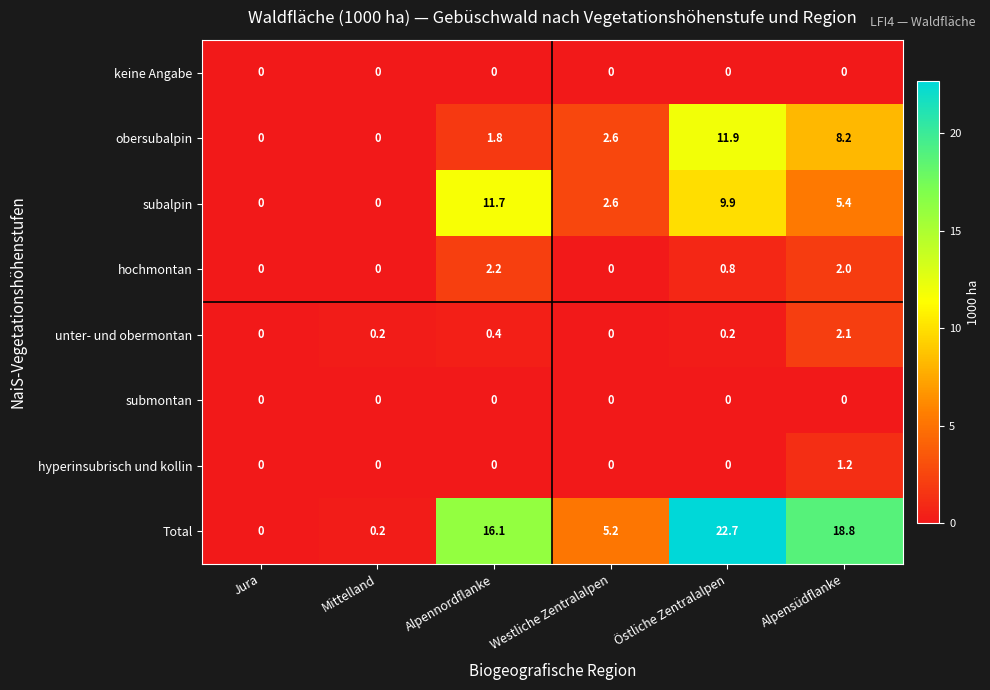

At how many categories does at least one series exceed 8?

3